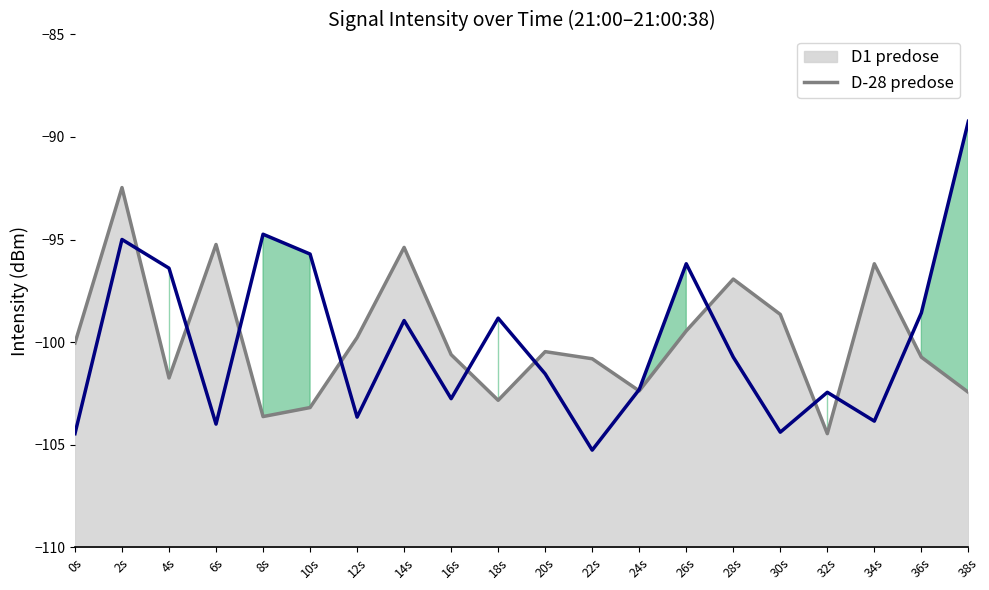

Does the chart display data point markers on the line(s)?

No